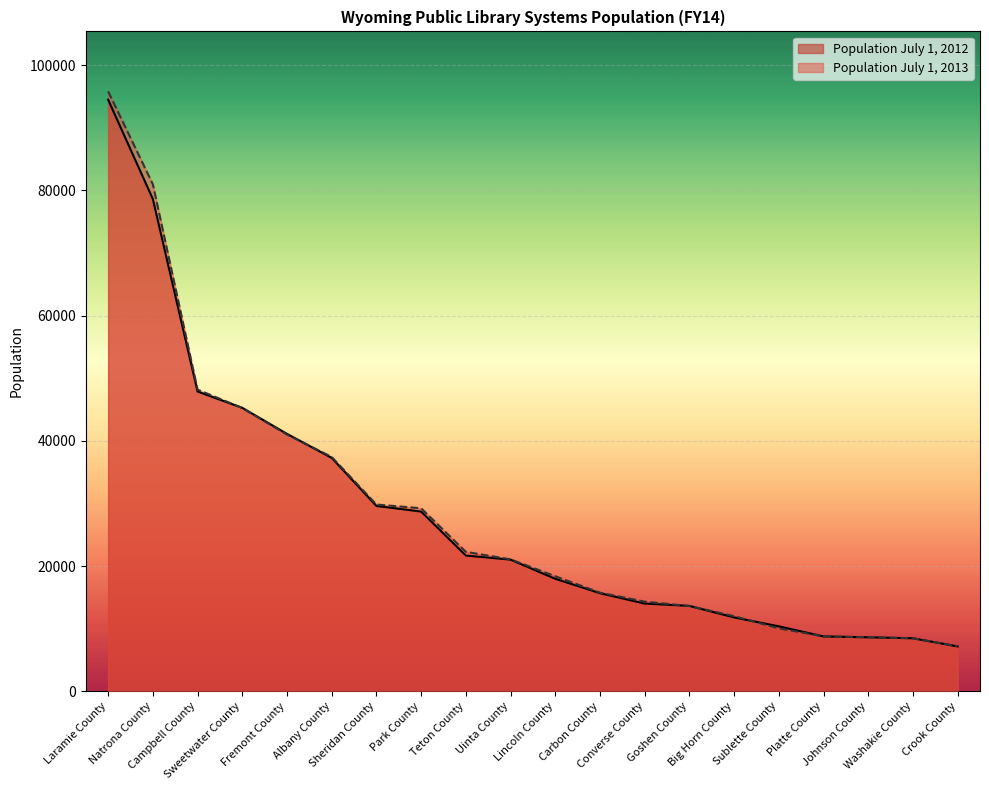

Reading right to left, what are all the values shown in this chart?

Population July 1, 2012: Crook County=7155	Washakie County=8464	Johnson County=8615	Platte County=8756	Sublette County=10368	Big Horn County=11794	Goshen County=13636	Converse County=14008	Carbon County=15666	Lincoln County=17961	Uinta County=21025	Teton County=21675	Park County=28702	Sheridan County=29596	Albany County=37276	Fremont County=41110	Sweetwater County=45267	Campbell County=47874	Natrona County=78621	Laramie County=94483
Population July 1, 2013: Crook County=7184	Washakie County=8463	Johnson County=8628	Platte County=8765	Sublette County=10041	Big Horn County=11994	Goshen County=13612	Converse County=14313	Carbon County=15748	Lincoln County=18364	Uinta County=21066	Teton County=22268	Park County=29227	Sheridan County=29824	Albany County=37422	Fremont County=40998	Sweetwater County=45237	Campbell County=48176	Natrona County=80973	Laramie County=95809